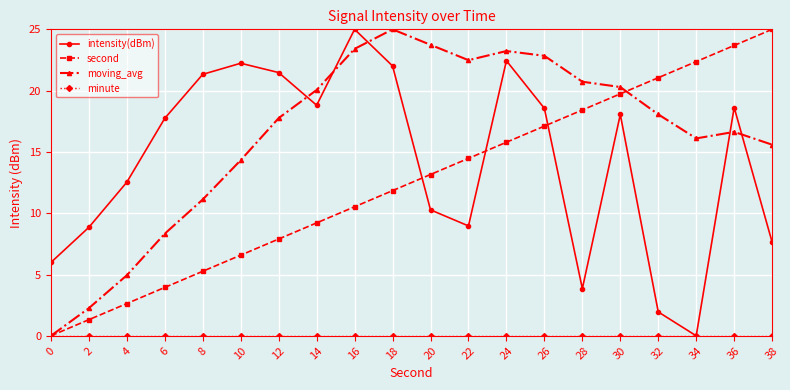

What is the value of the intensity(dBm) point at the 4th from the left?

17.7